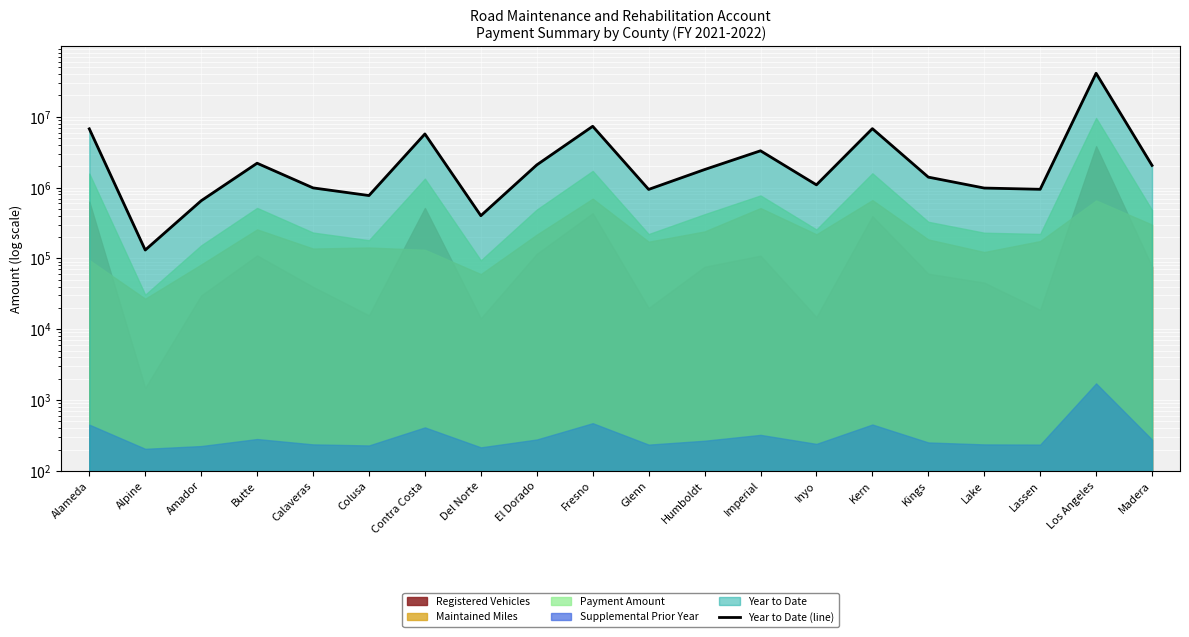

Does the chart display data point markers on the line(s)?

No